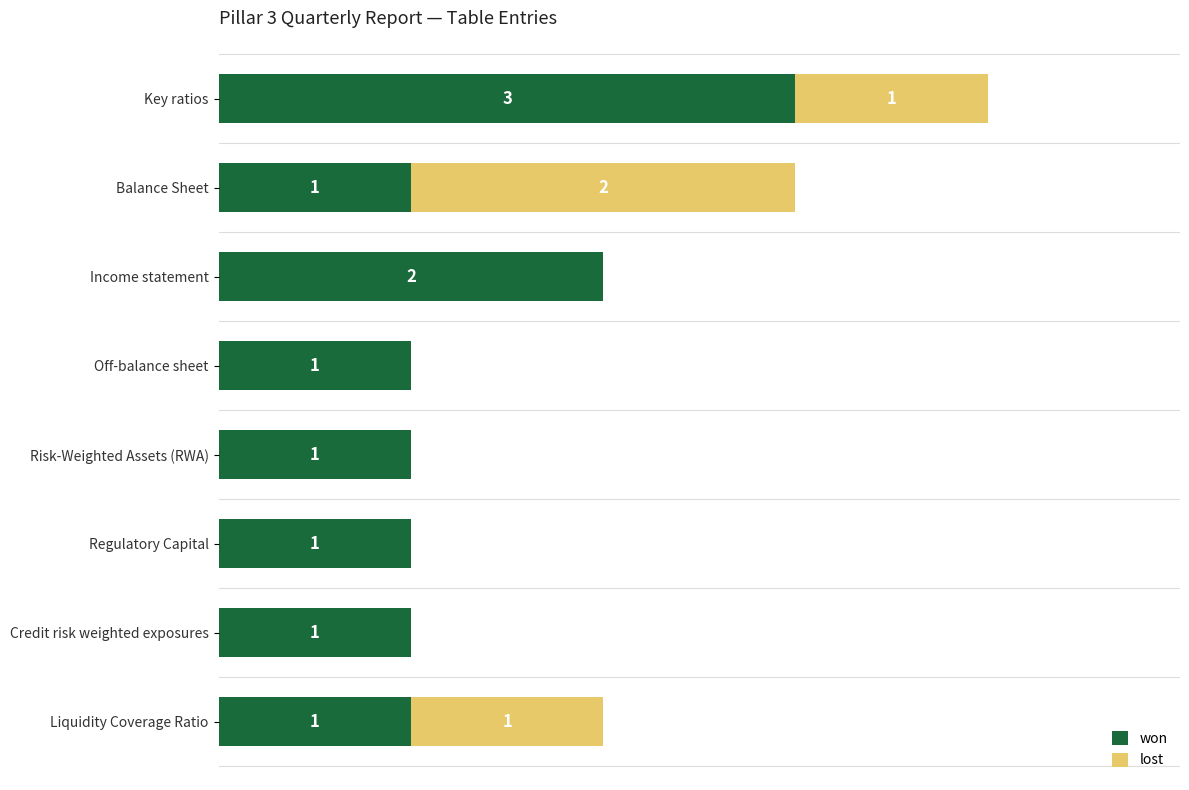

Which category has the highest value in the won series?

Key ratios